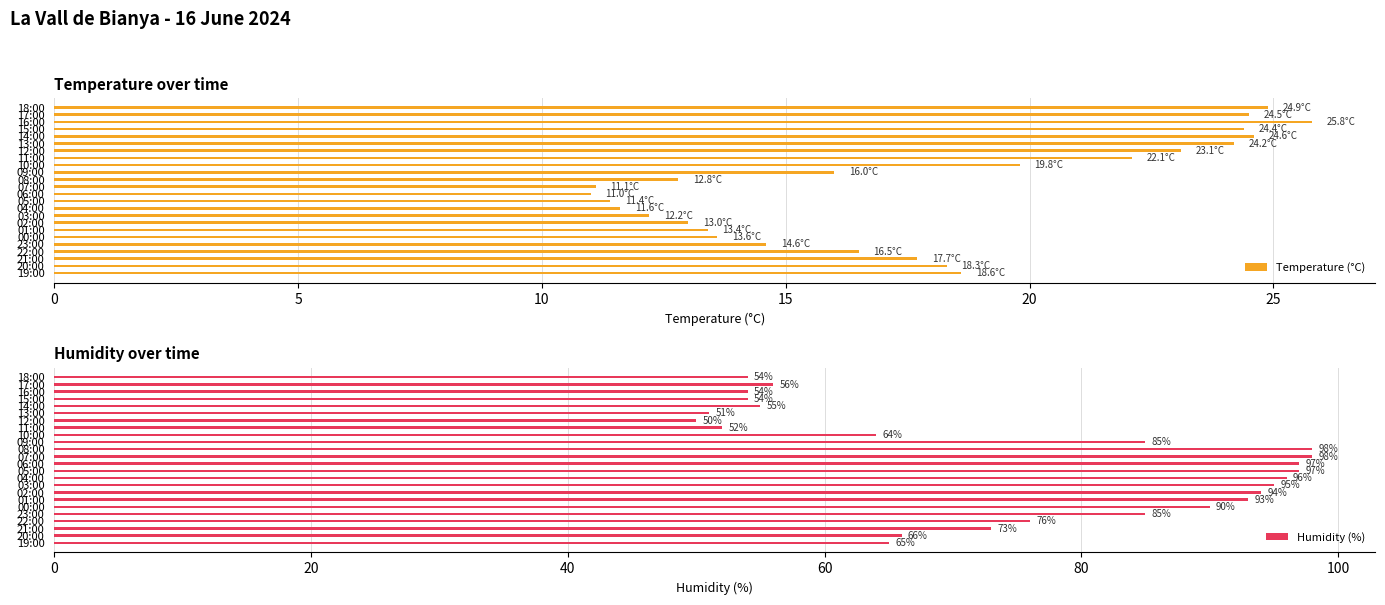

Which series has the largest total across all categories?

Humidity (%)